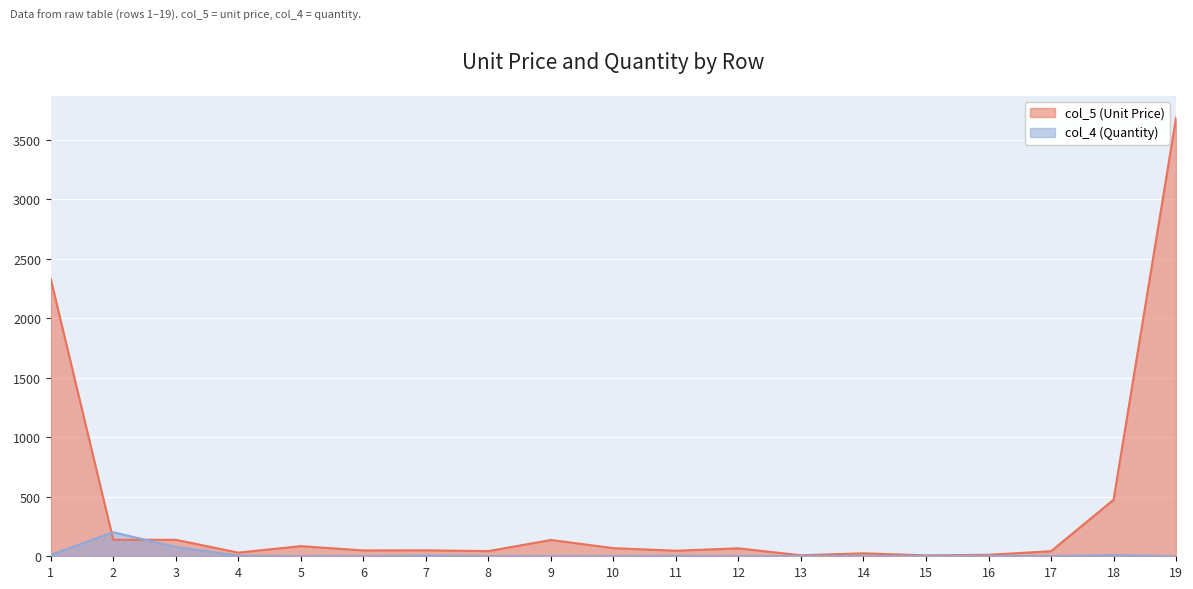

True or false: col_4 (Quantity) has a value of 1.3 at 8.

False